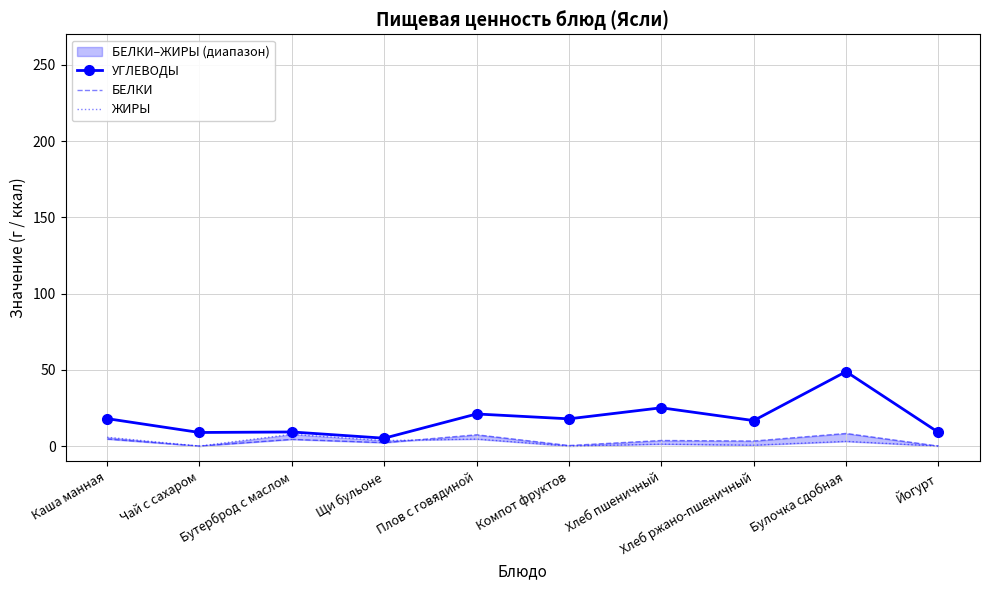

How many interior local peaks does the БЕЛКИ series have?

4